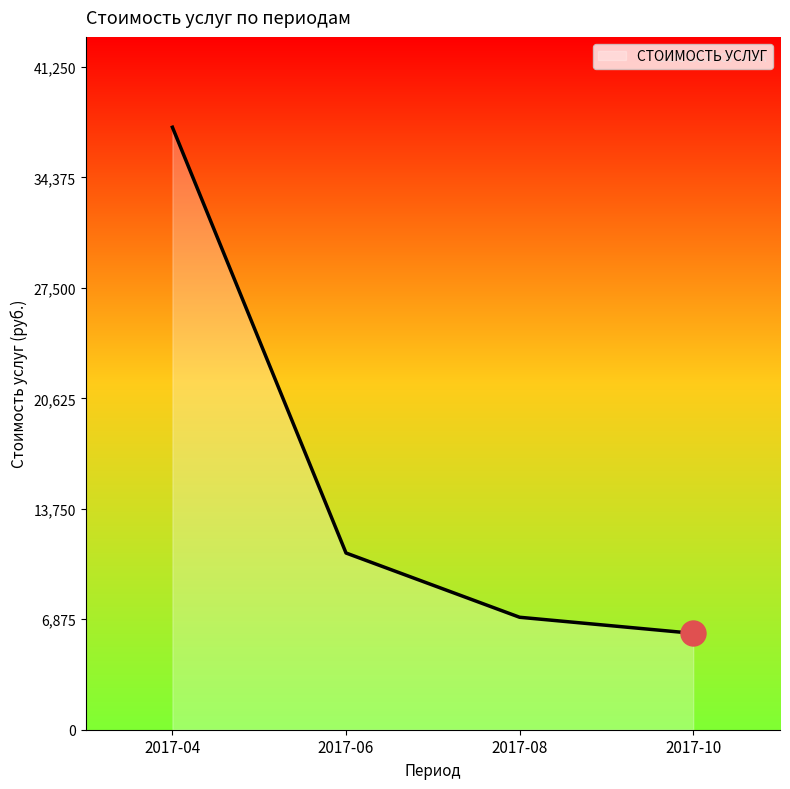

Does the chart have visible grid lines?

No